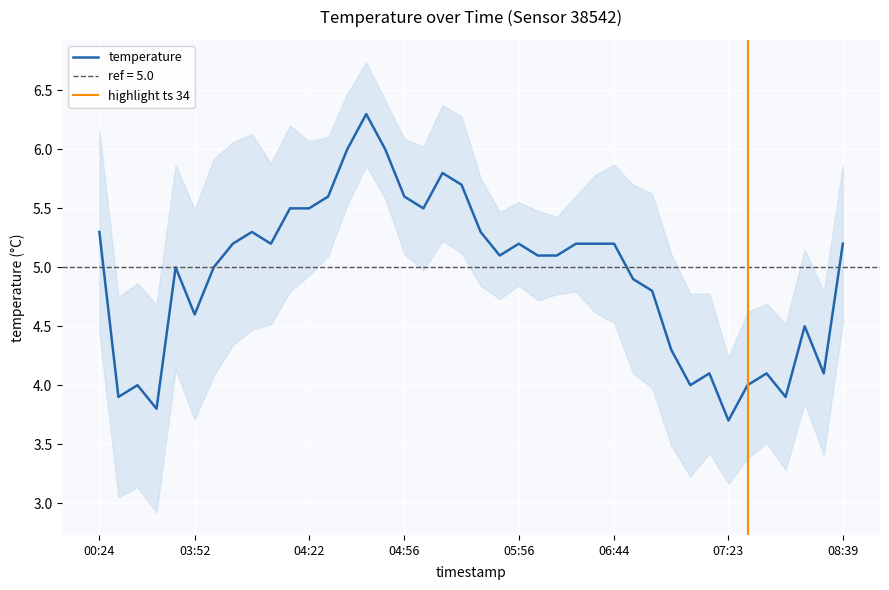

How many lines are shown in the chart?

1